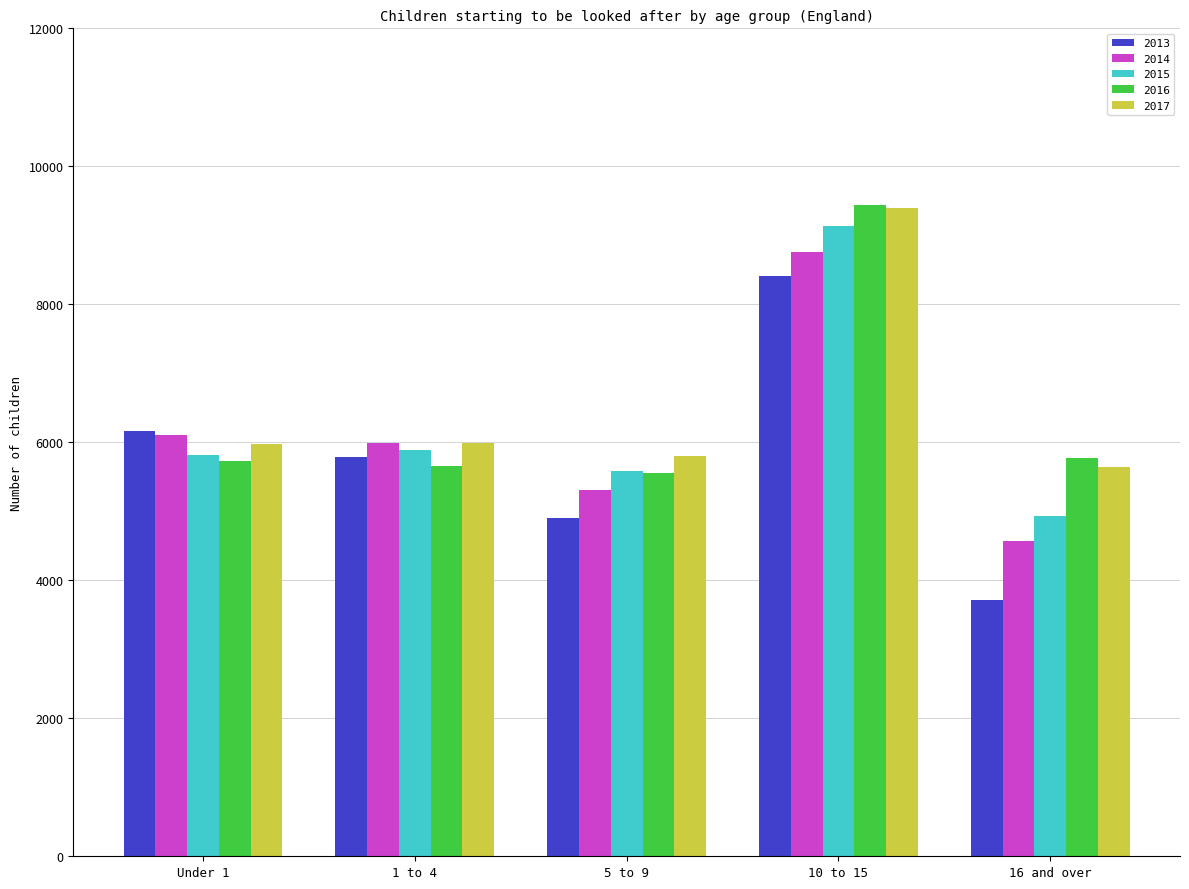

Between Under 1 and 5 to 9, which series saw the biggest shift?

2013